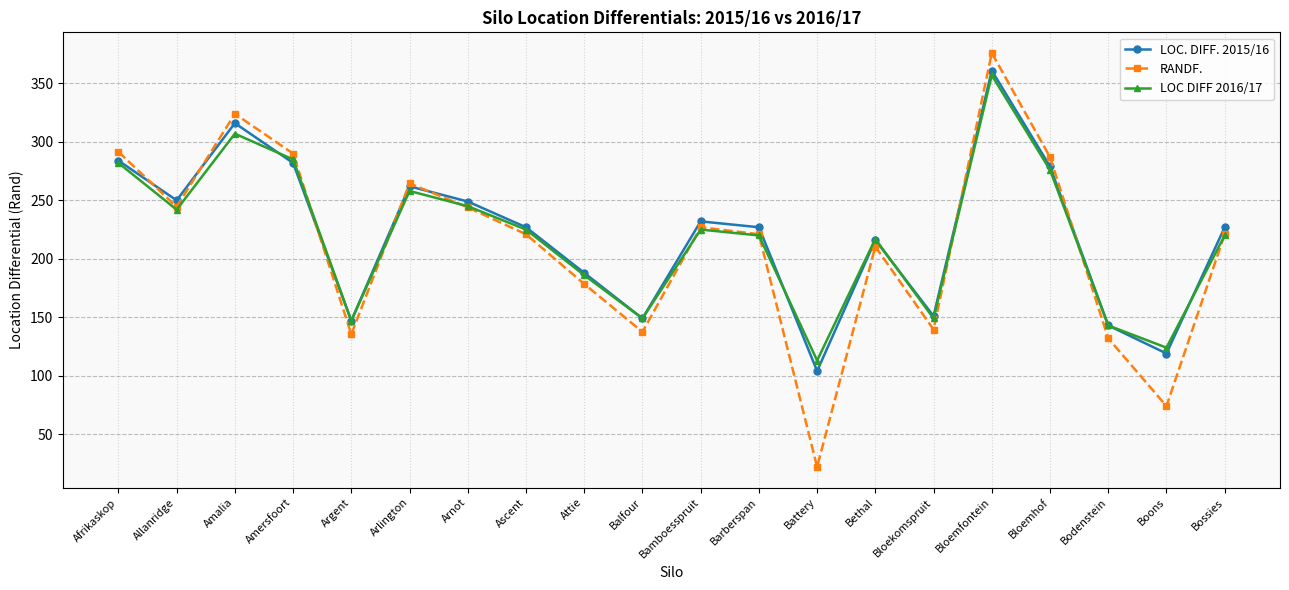

Count the number of categories in the chart.

20